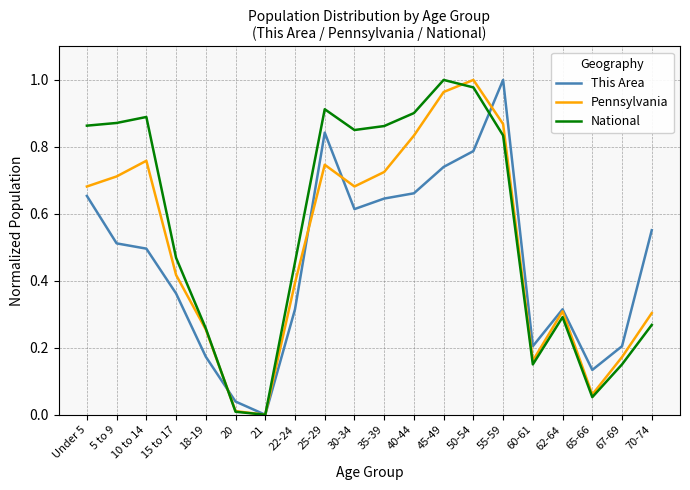

What is the sum of the National values at 18-19 and 35-39?

1.1